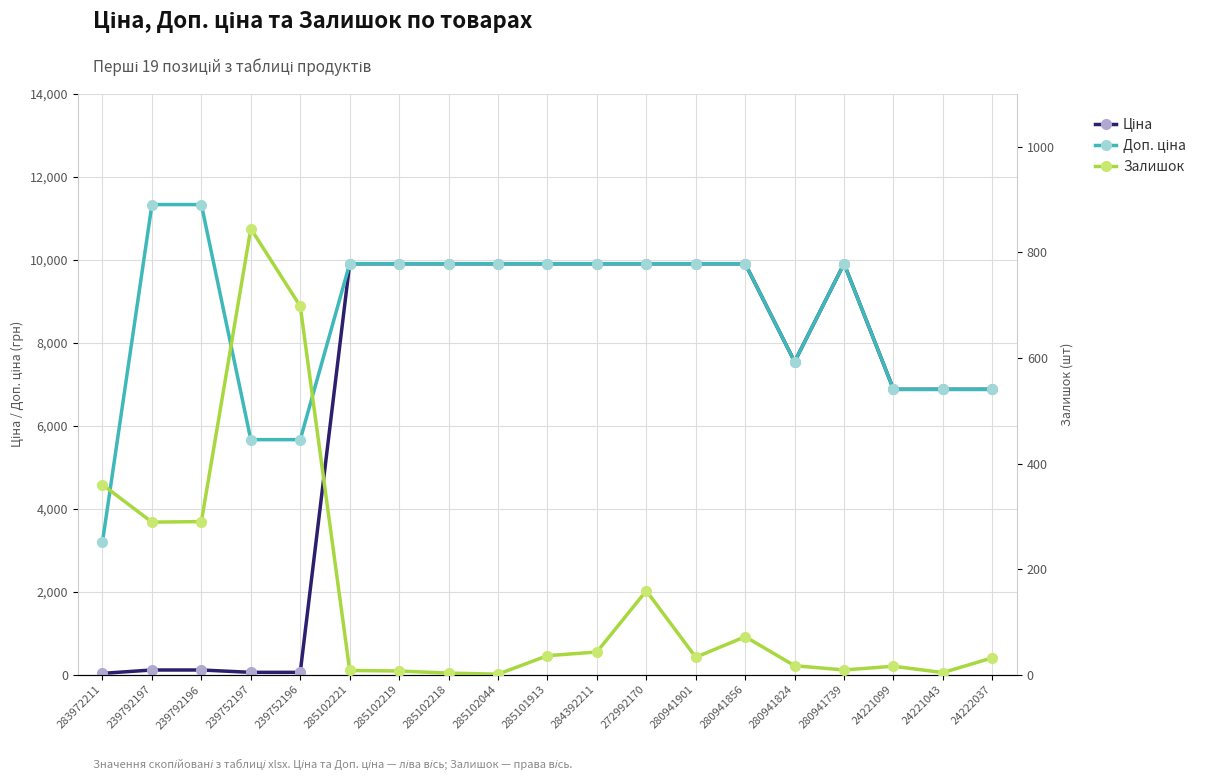

What is the spread (max minus min) of values at 280941824?

7528.9